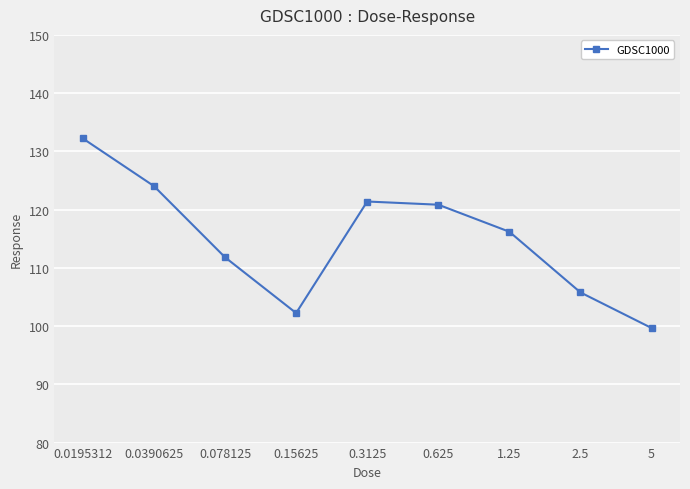

What is the value of the 1st point from the left?

132.2